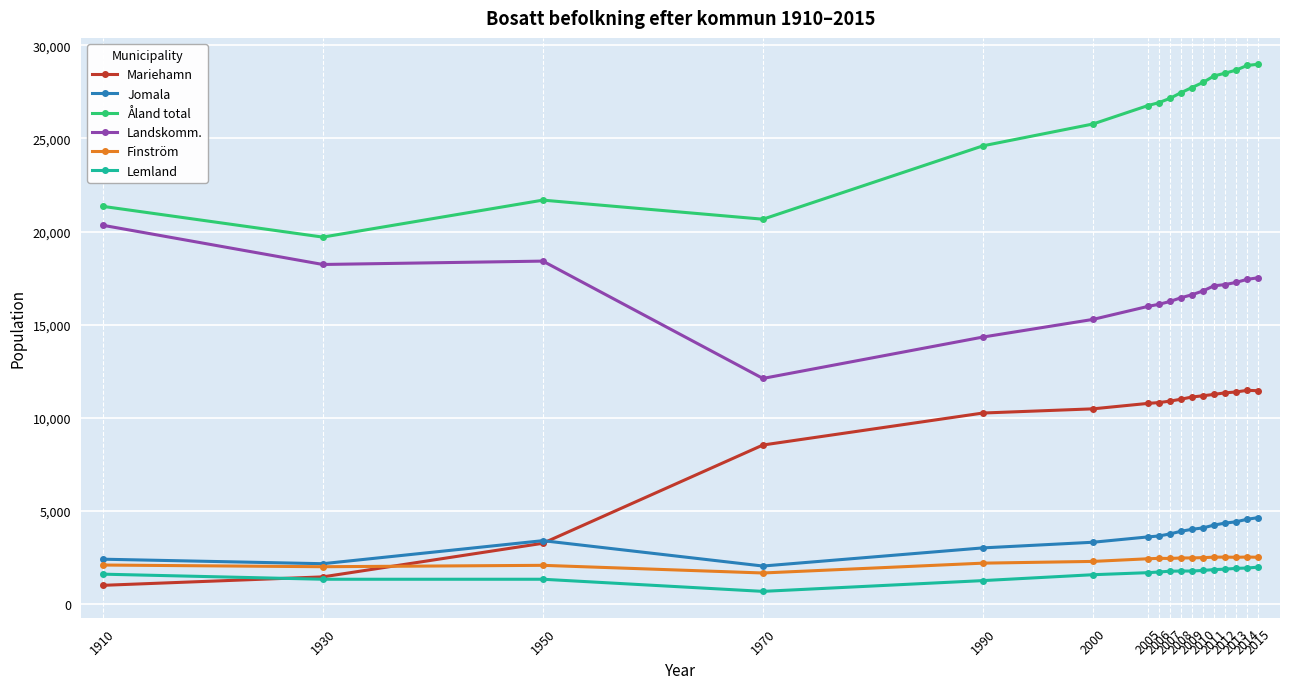

What is the value of the Finström point at the 16th from the left?

2534